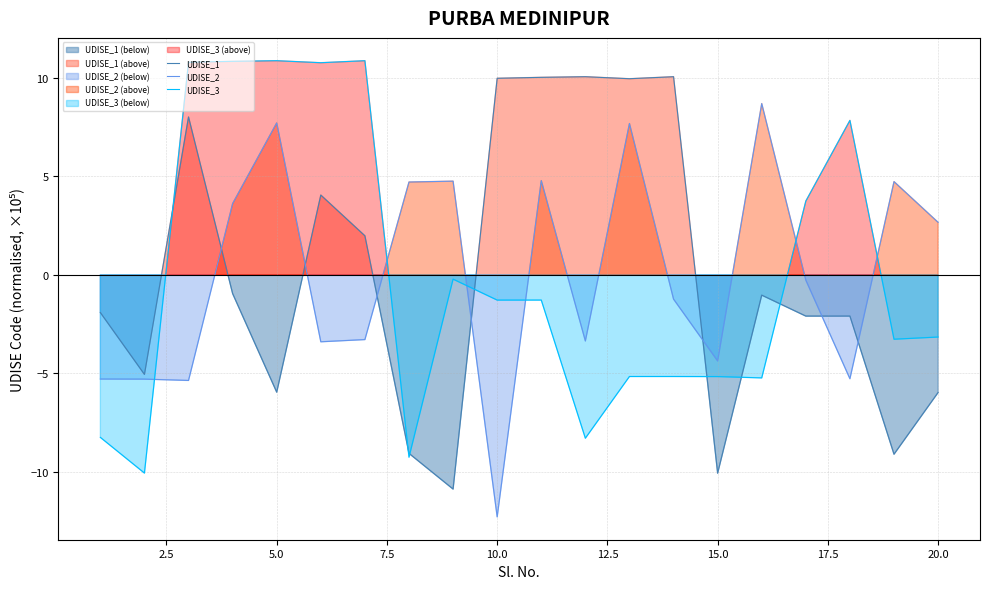

At how many categories does at least one series exceed -5?

19